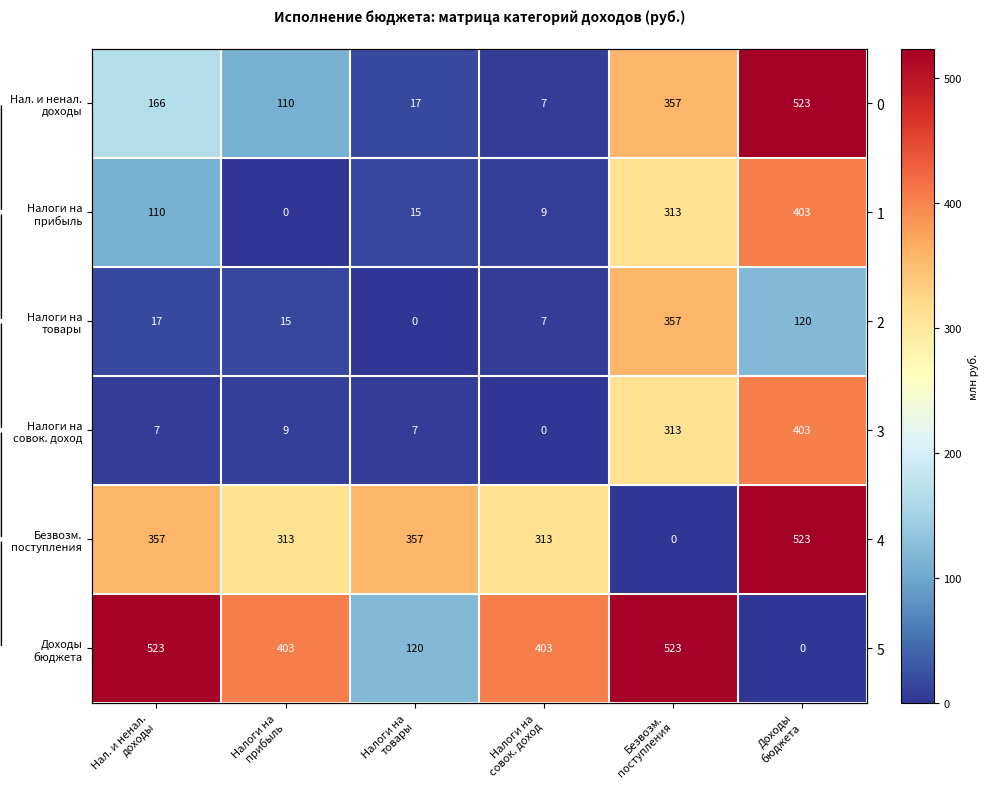

List the series in order of their peak value, lowest first.

Налоги на товары, Налоги на прибыль, Налоги на совок. доход, Нал. и ненал. доходы, Безвозм. поступления, Доходы бюджета